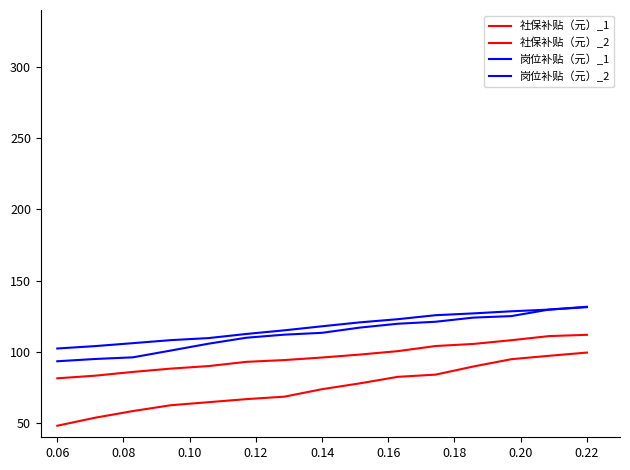

How many series are shown in this chart?

4